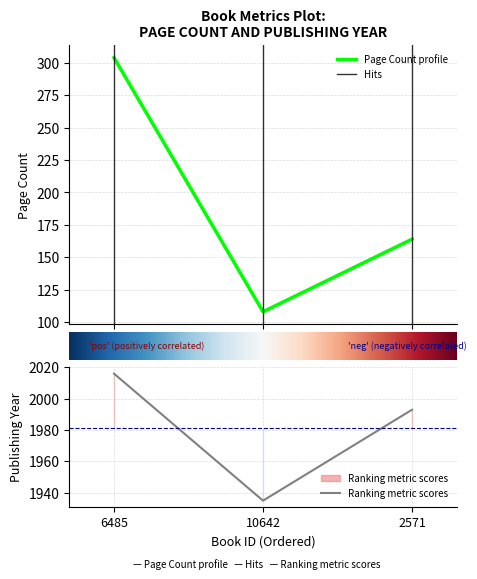

Which series has the largest total across all categories?

publishingYear